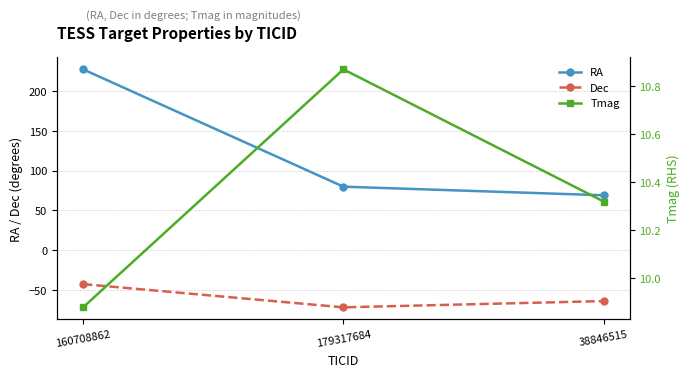

Which category has the highest value in the RA series?

160708862